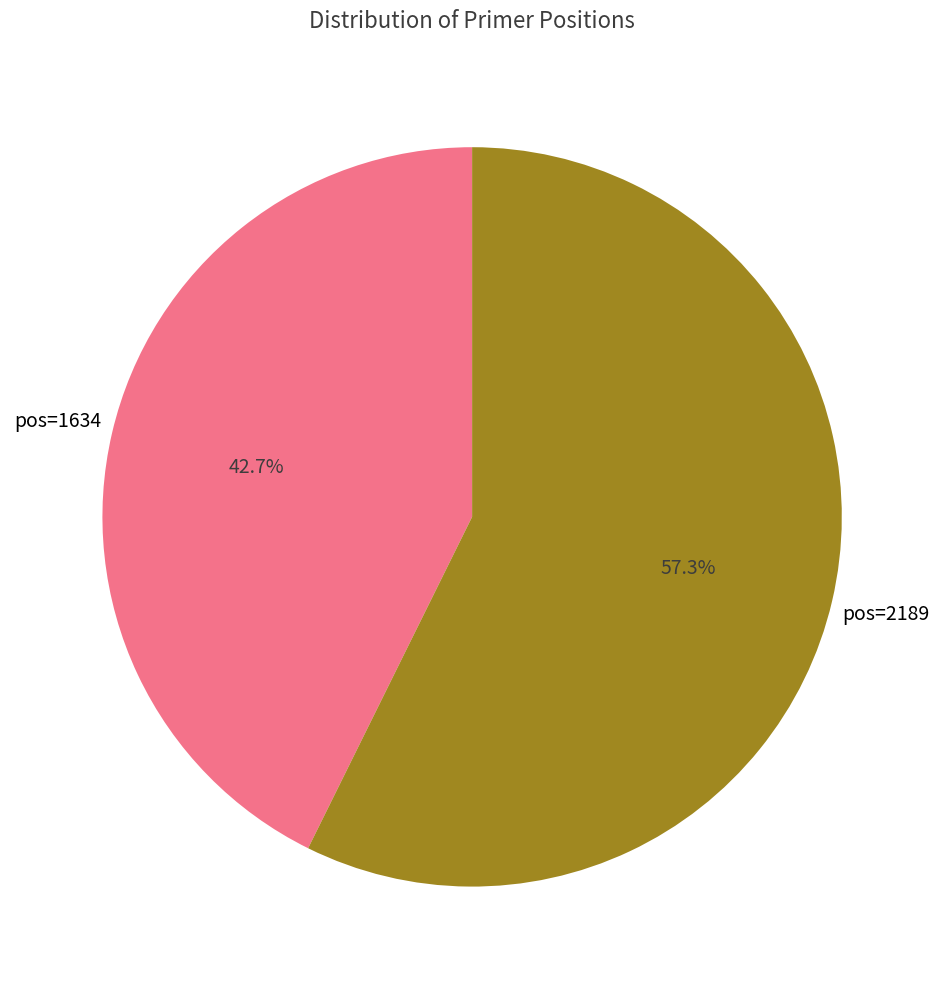

Do pos=1634 and pos=2189 together represent more than half of the pie?

Yes